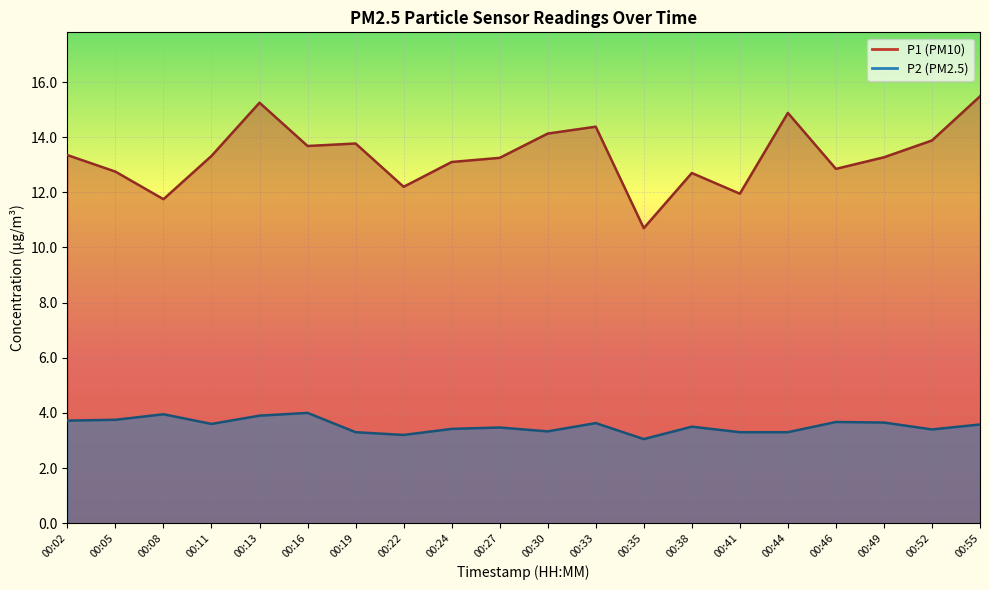

In P1, how many points are lower than both neighbors (excluding endpoints)?

6